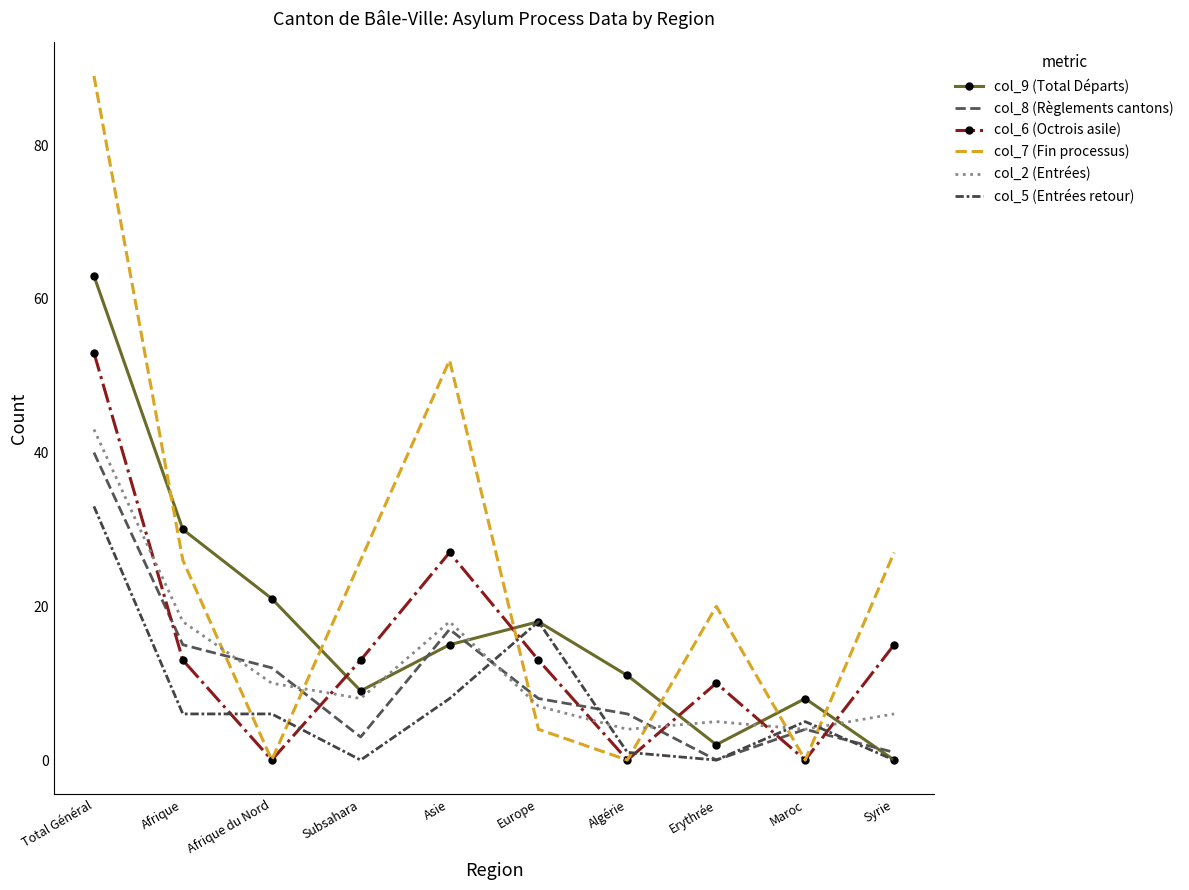

True or false: col_6 (Octrois asile) has a value of 12 at Asie.

False